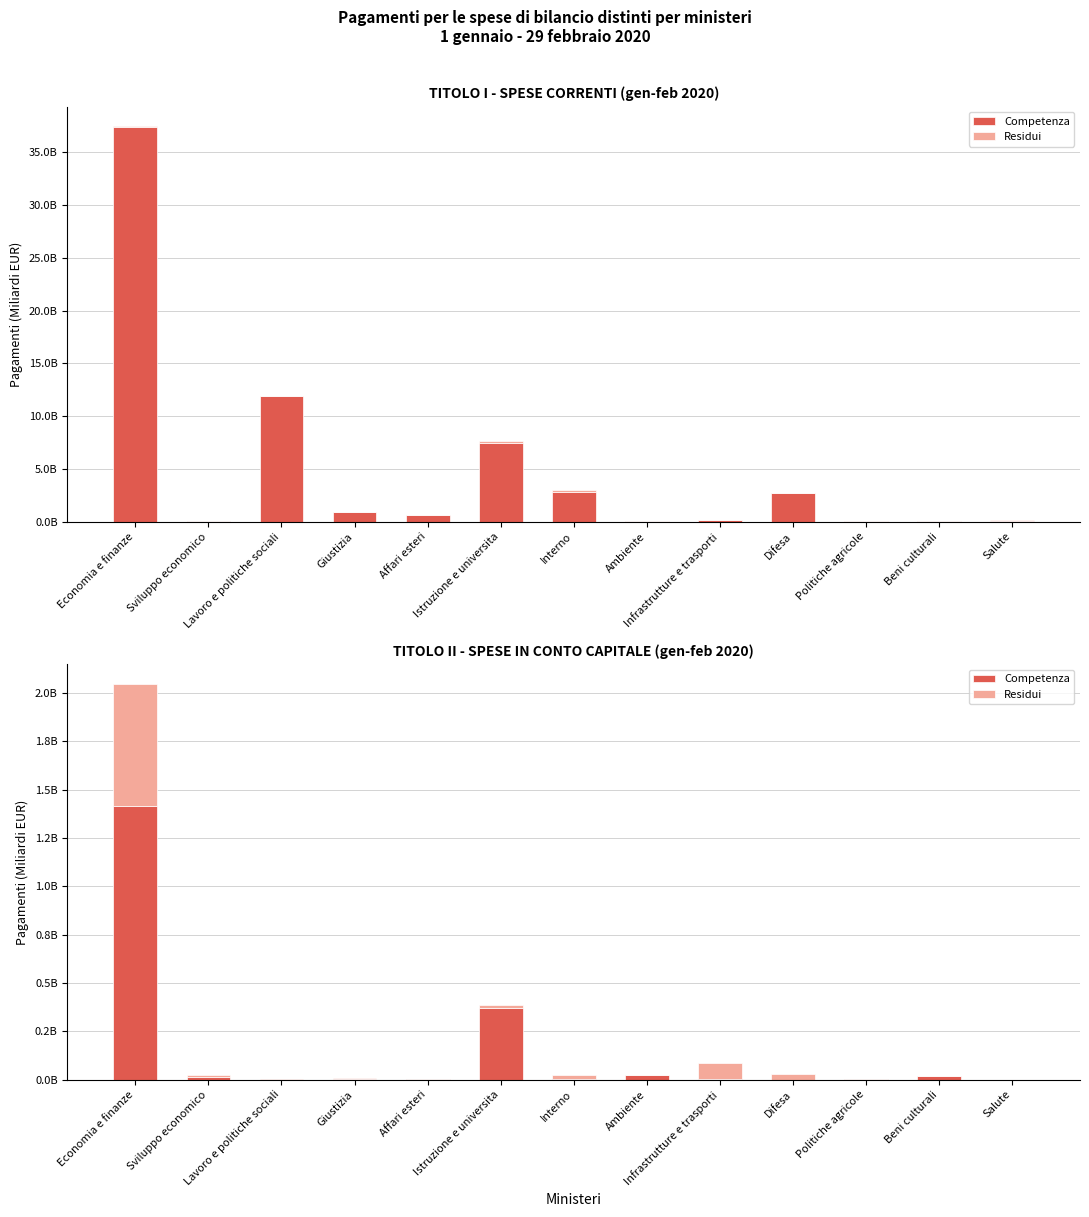

Is it true that Residui equals 0.0 at Istruzione e universita?

False